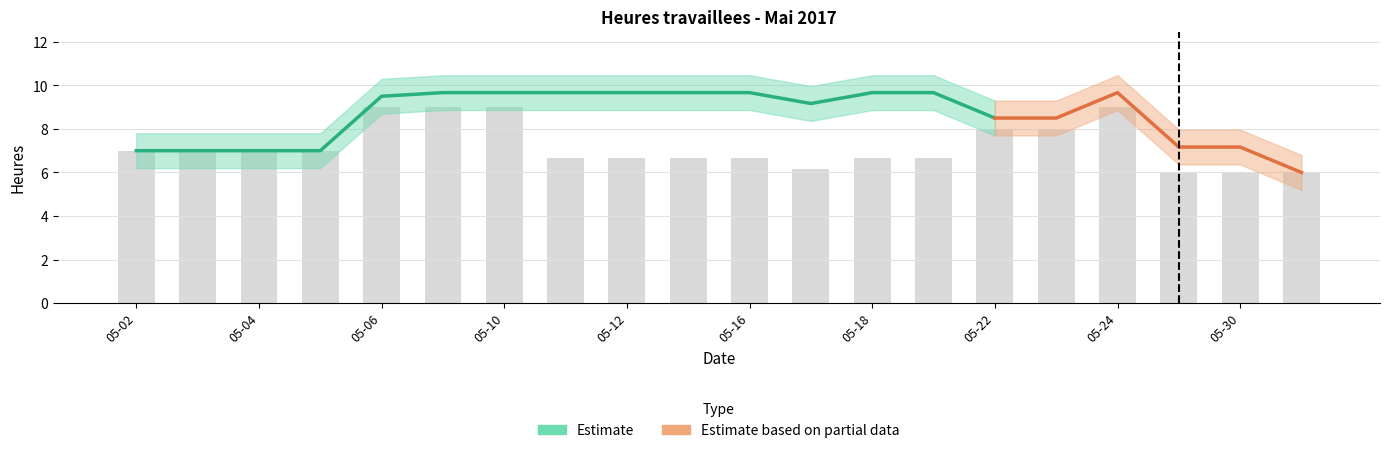

Which category has the highest value in the nombre heures de jour en centieme series?

2017-05-06